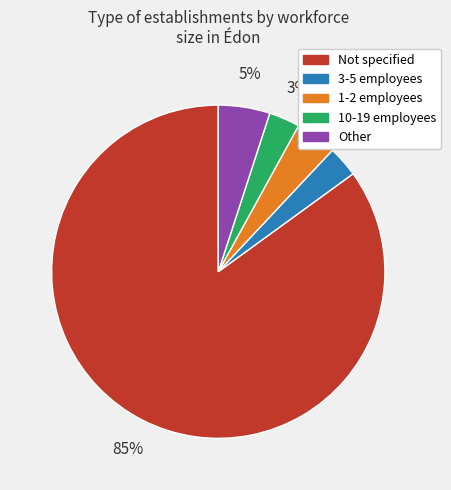

To the nearest percent, what is the average slice percentage?

20%